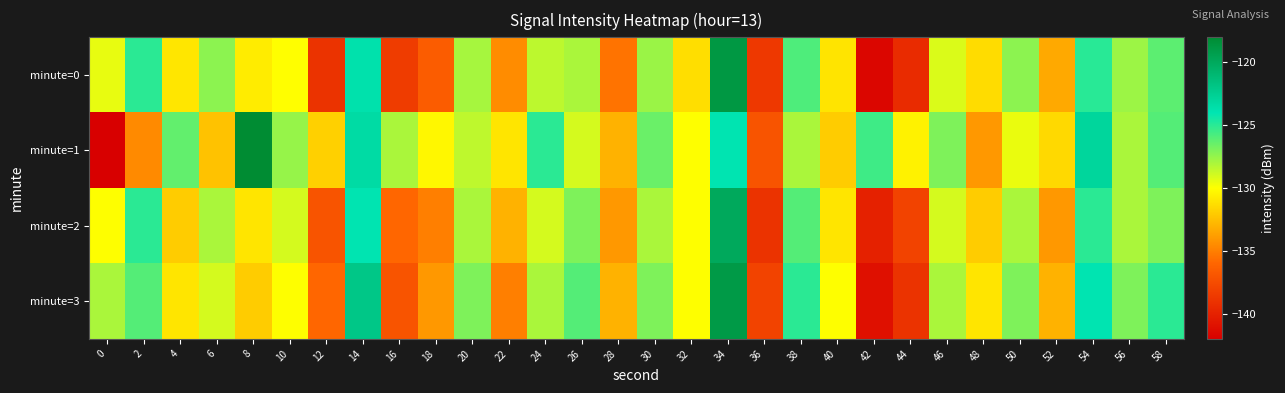

Rank the series at 28 from lowest to highest value.

minute=0, minute=2, minute=1, minute=3